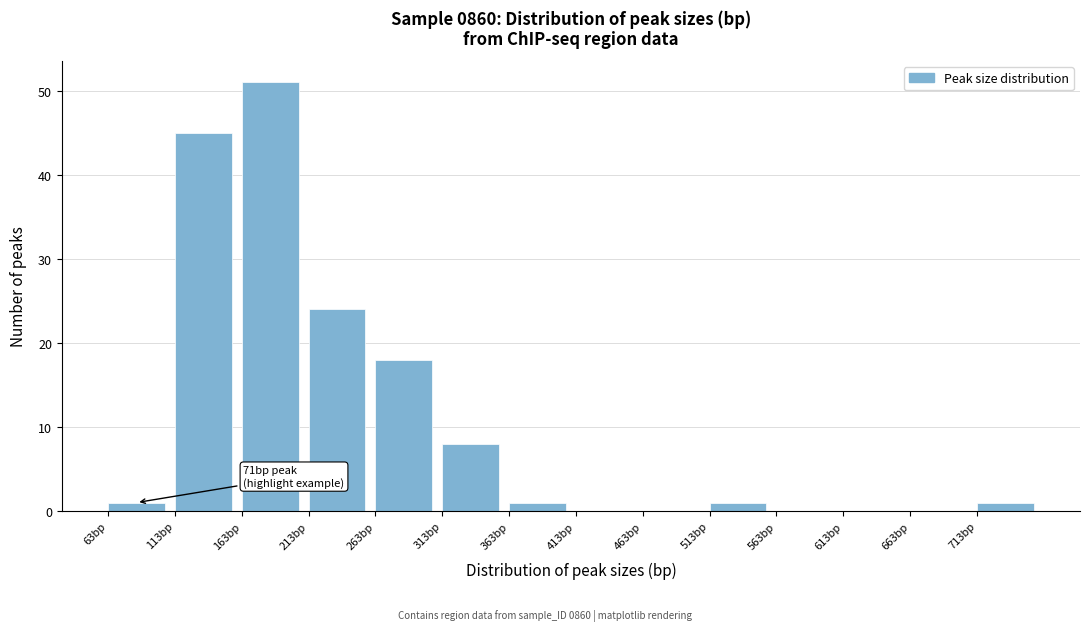

Over which range of the x-axis is the bar tallest?

163 to 213